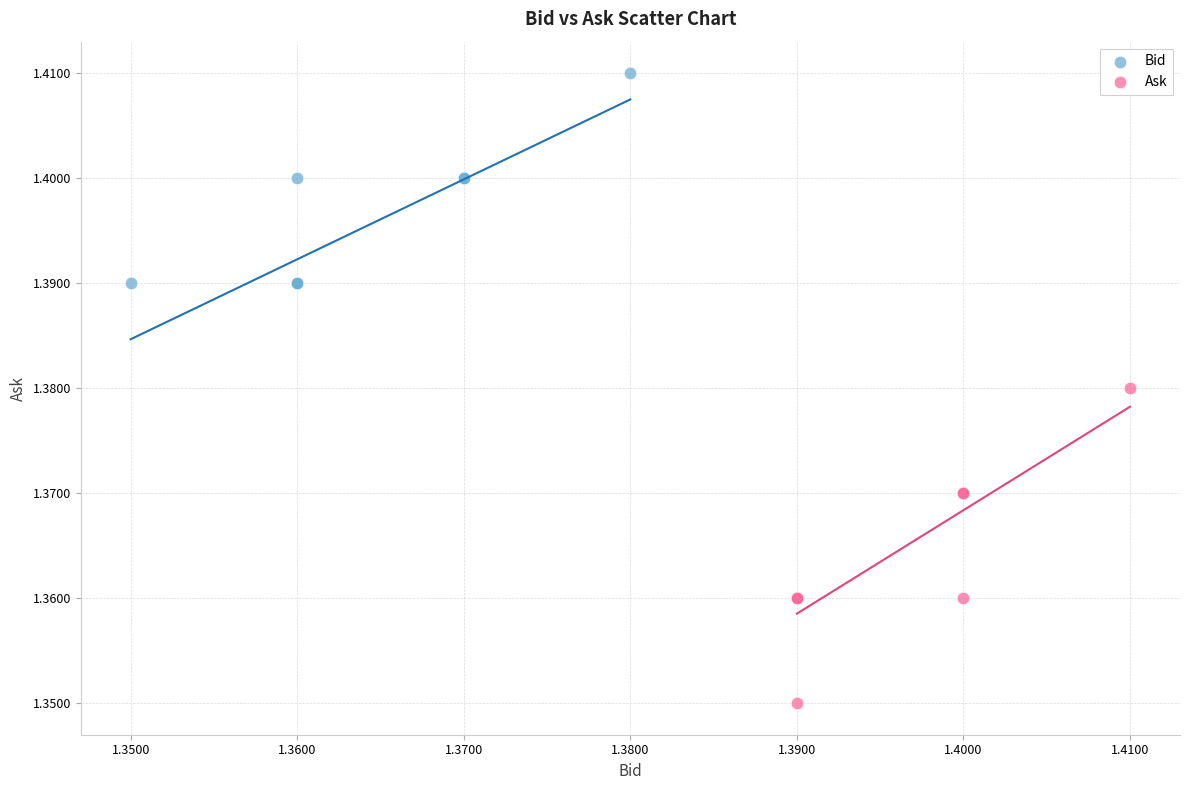

Which series has the largest Y range (max minus min)?

Ask